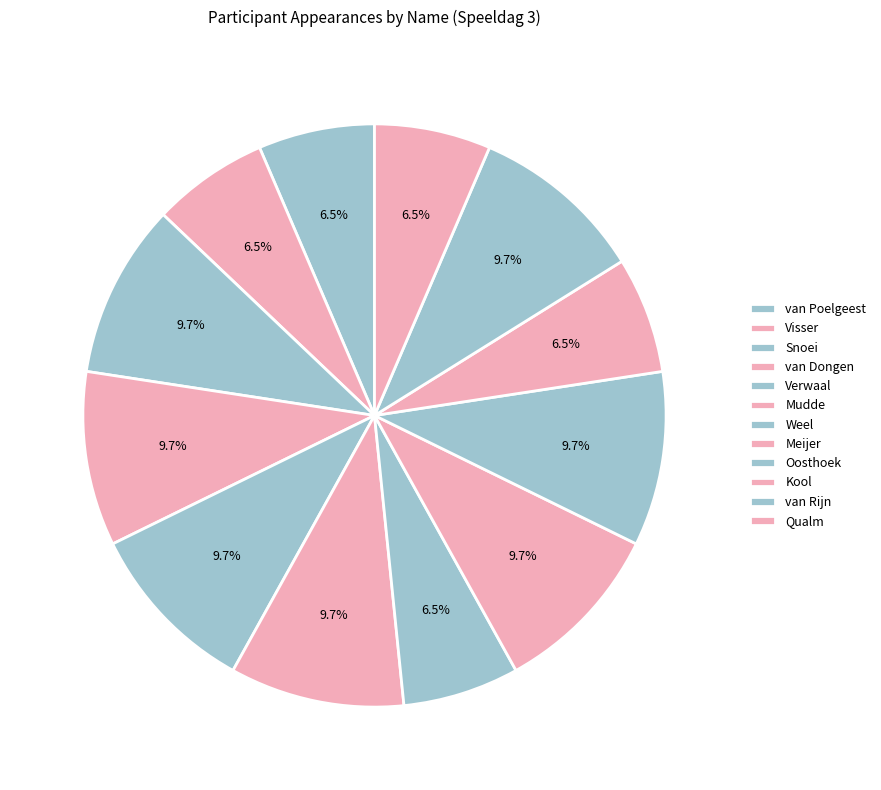

To the nearest percent, what is the average slice percentage?

8%